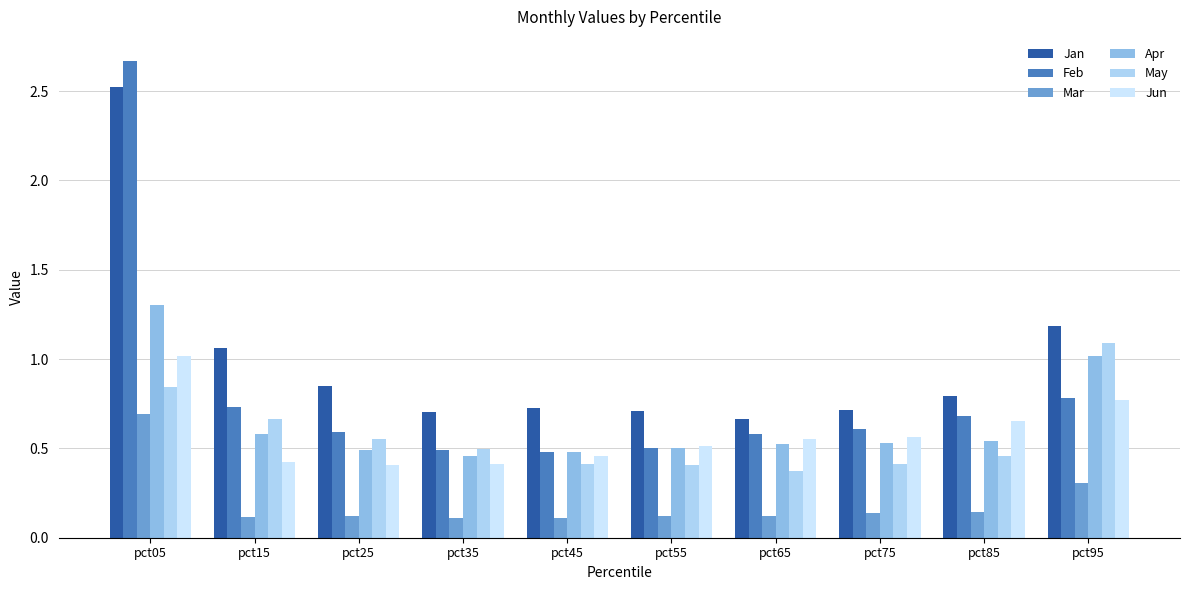

What is the value of the May bar at the 7th from the left?

0.4